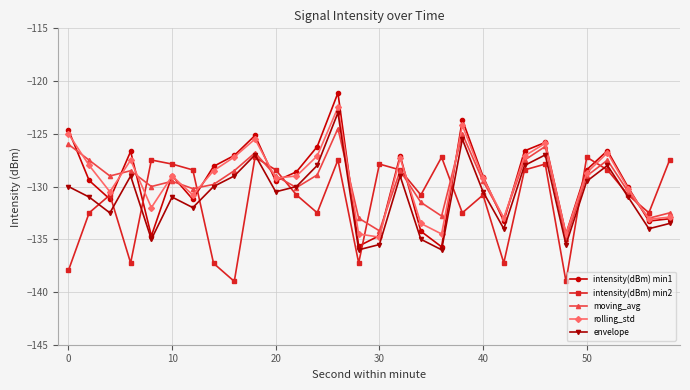

What is the value of the moving_avg point at the 18th from the left?

-131.5